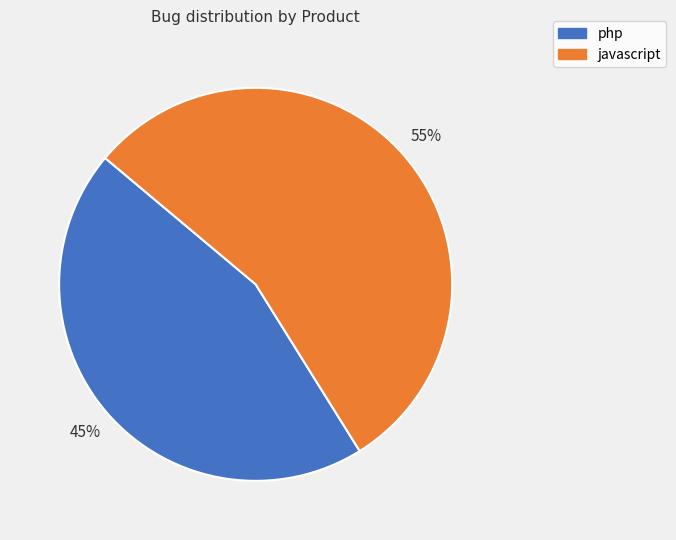

What is the majority slice?

javascript